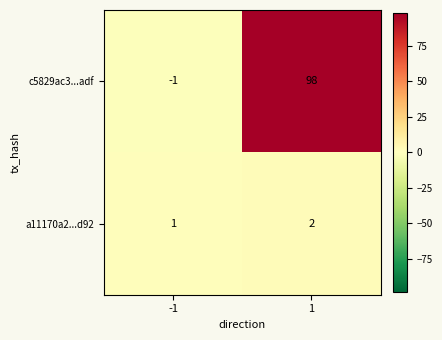

Which series has the largest range (max minus min)?

c5829ac3...adf